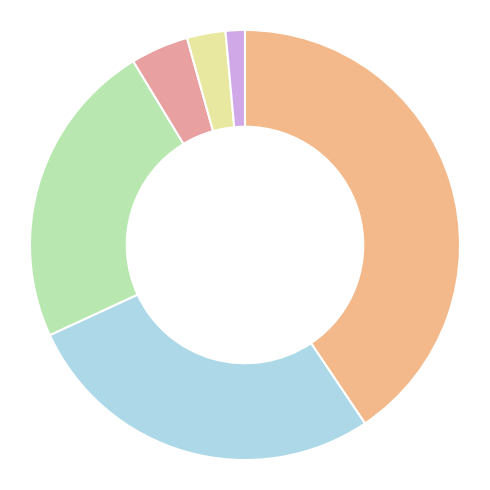

Count the number of slices in the pie.

6